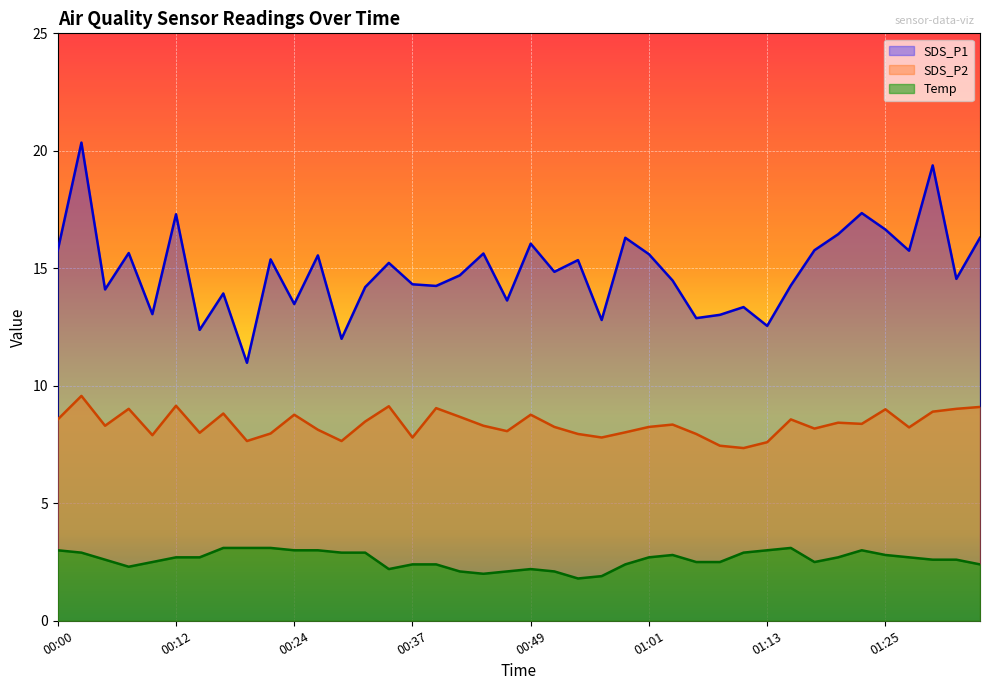

True or false: Temp and SDS_P1 cross at least once.

False